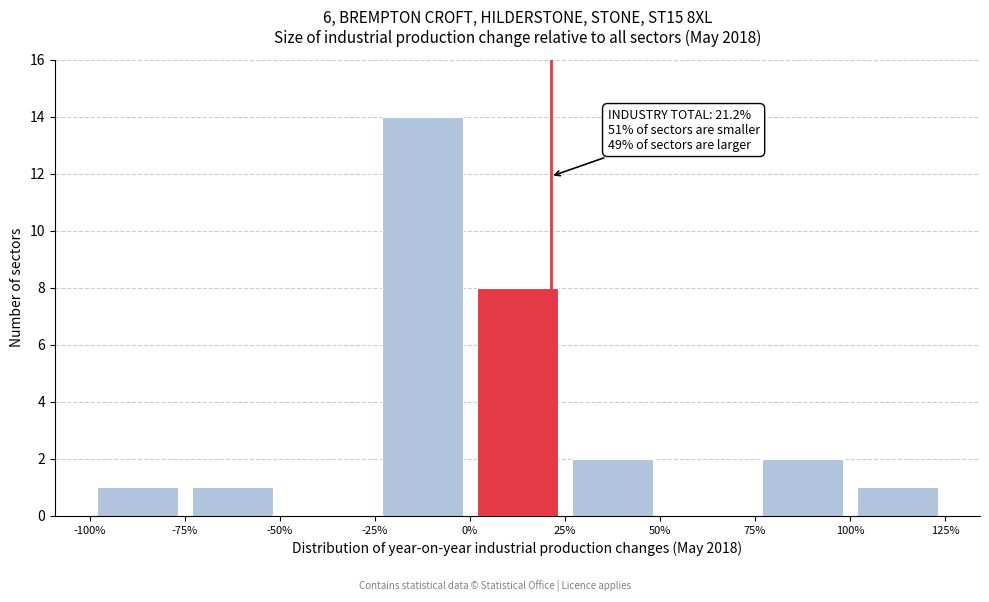

Which range on the x-axis has the tallest bar?

-25% to 0%